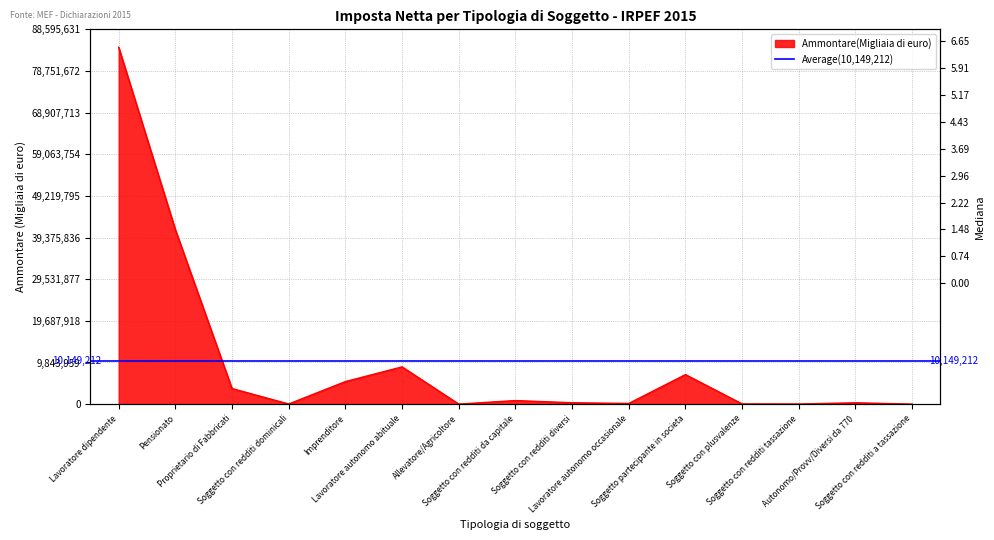

How many data points does each series have?

15